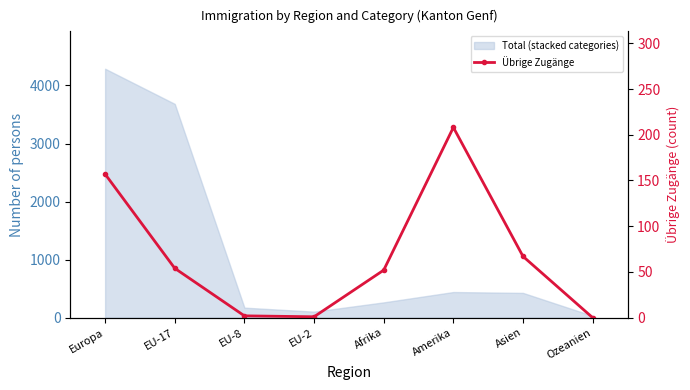

What is the greatest value displayed?

208